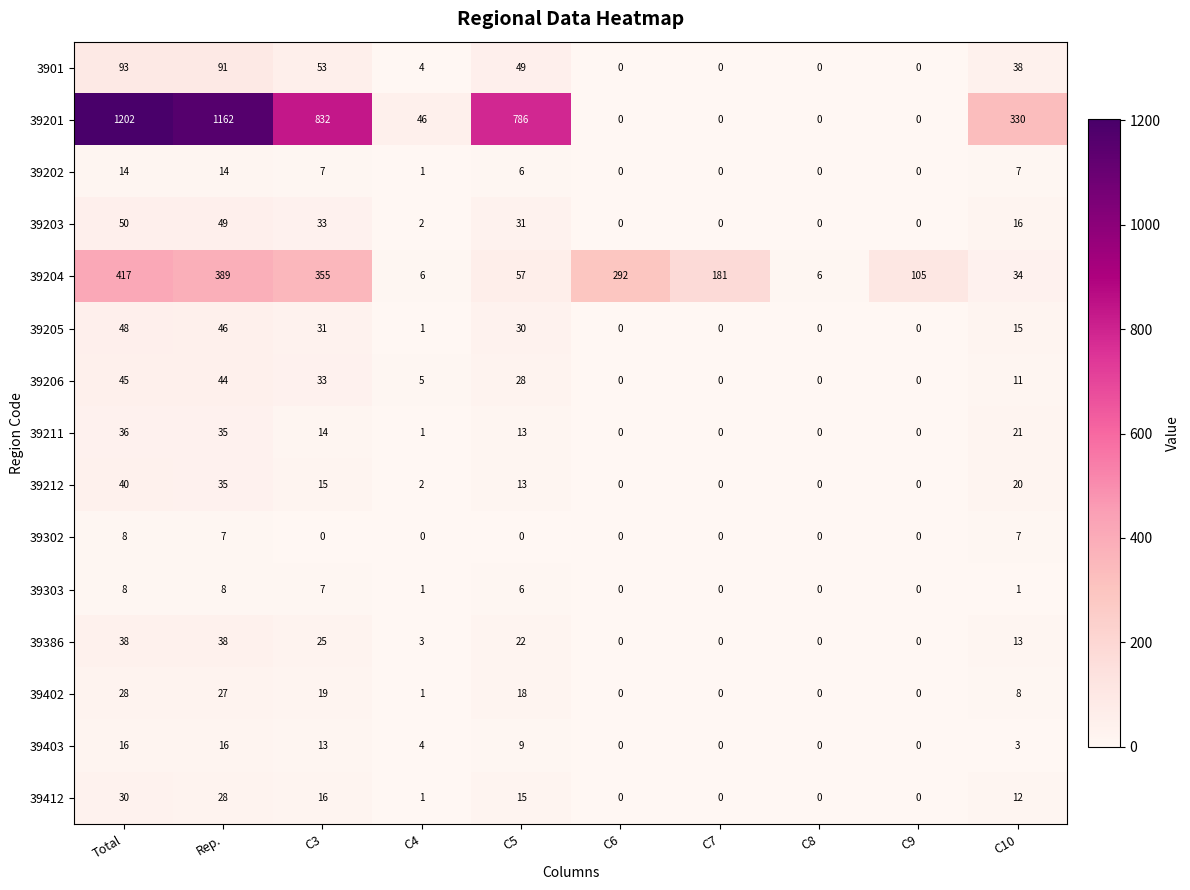

Between Total and C3, which series saw the biggest shift?

39201